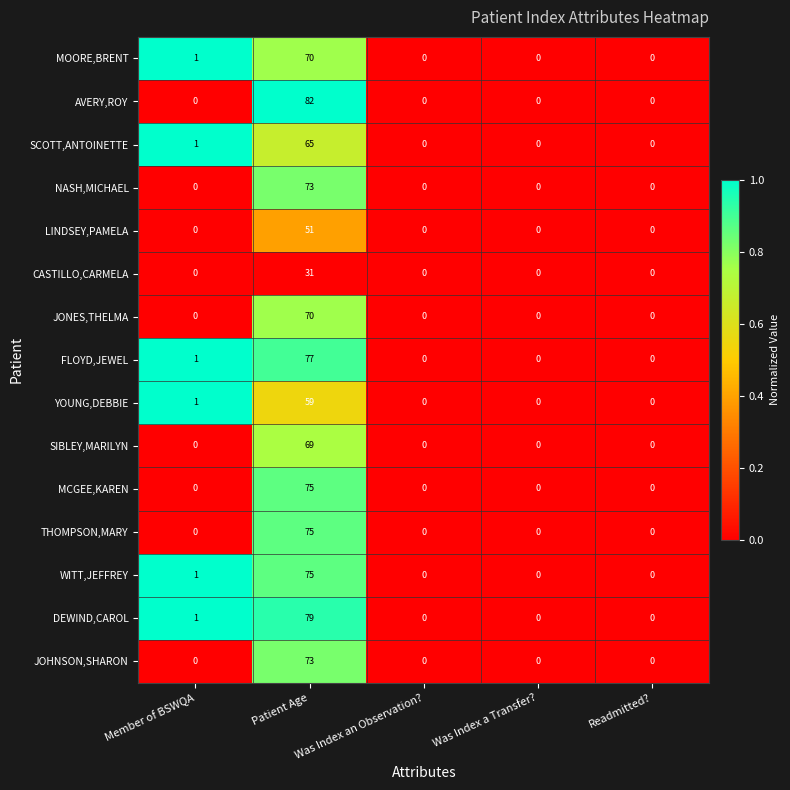

Which series has the largest range (max minus min)?

AVERY,ROY